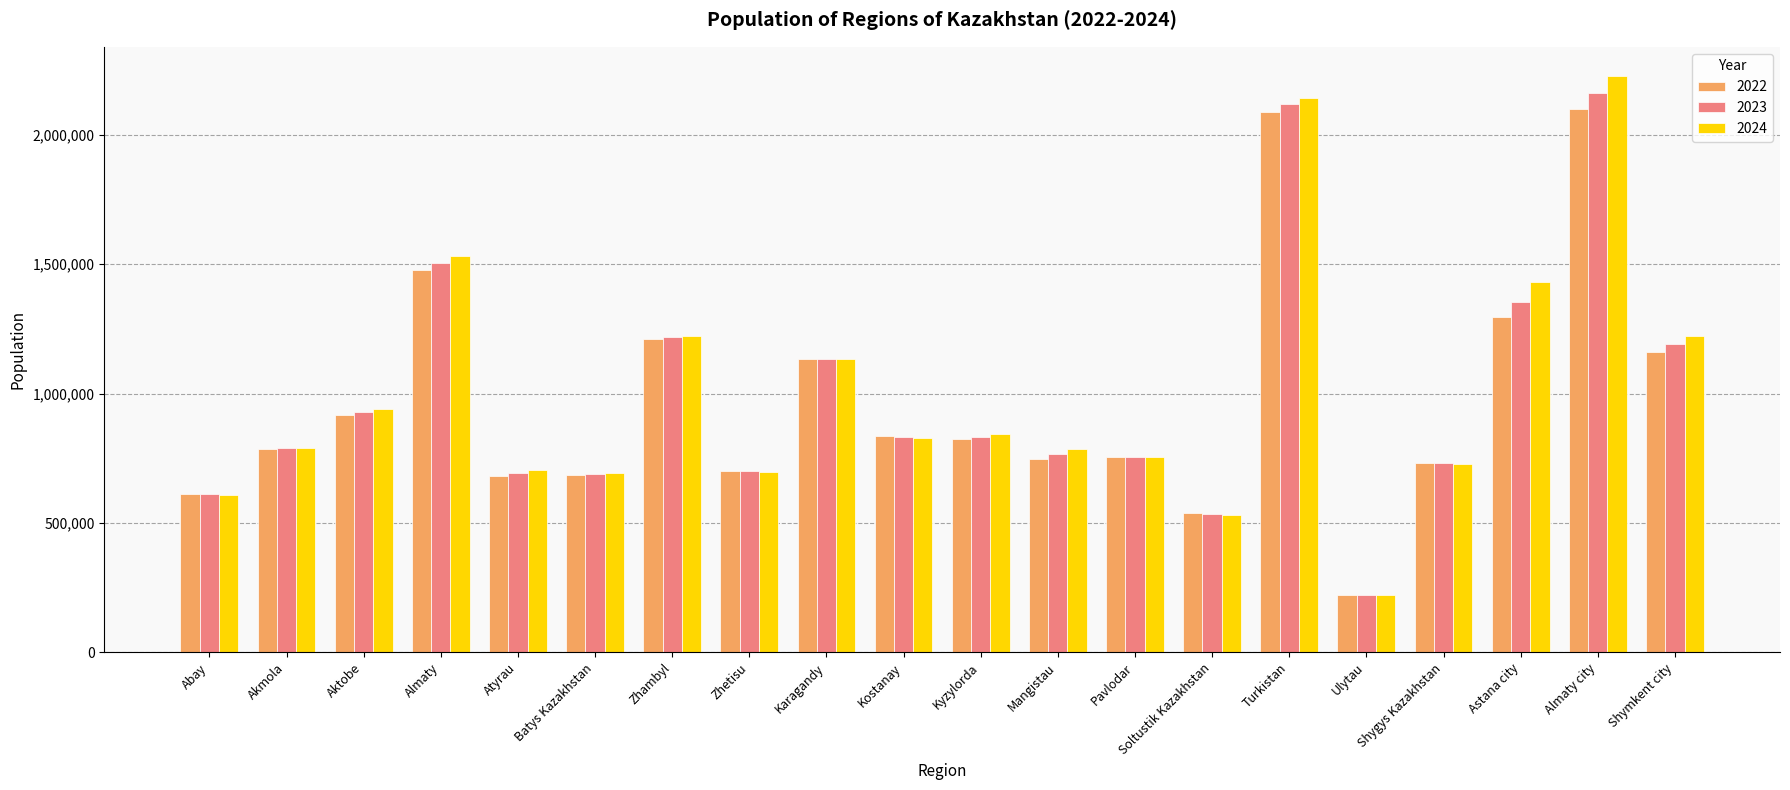

What is the label of the 11th bar from the left?

Kyzylorda